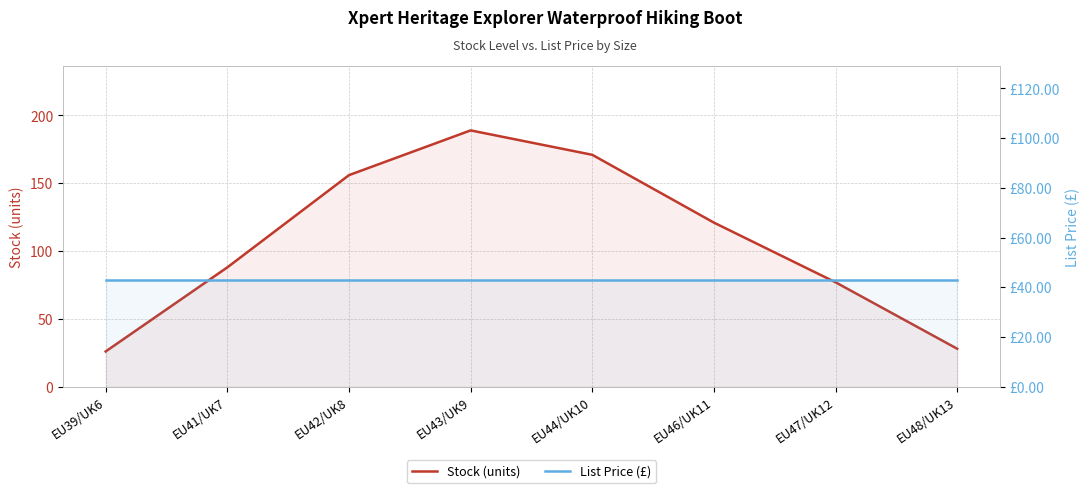

Which series has the largest total across all categories?

Stock (units)